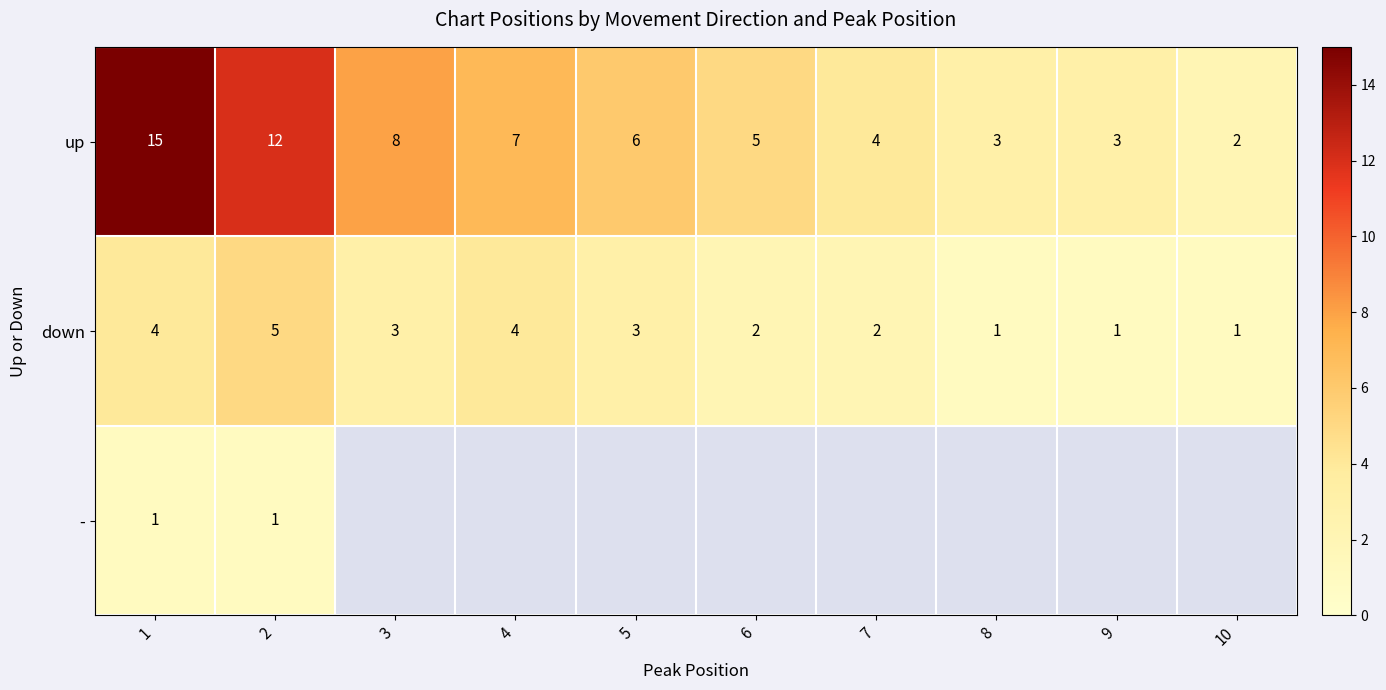

How many series are shown in this chart?

3